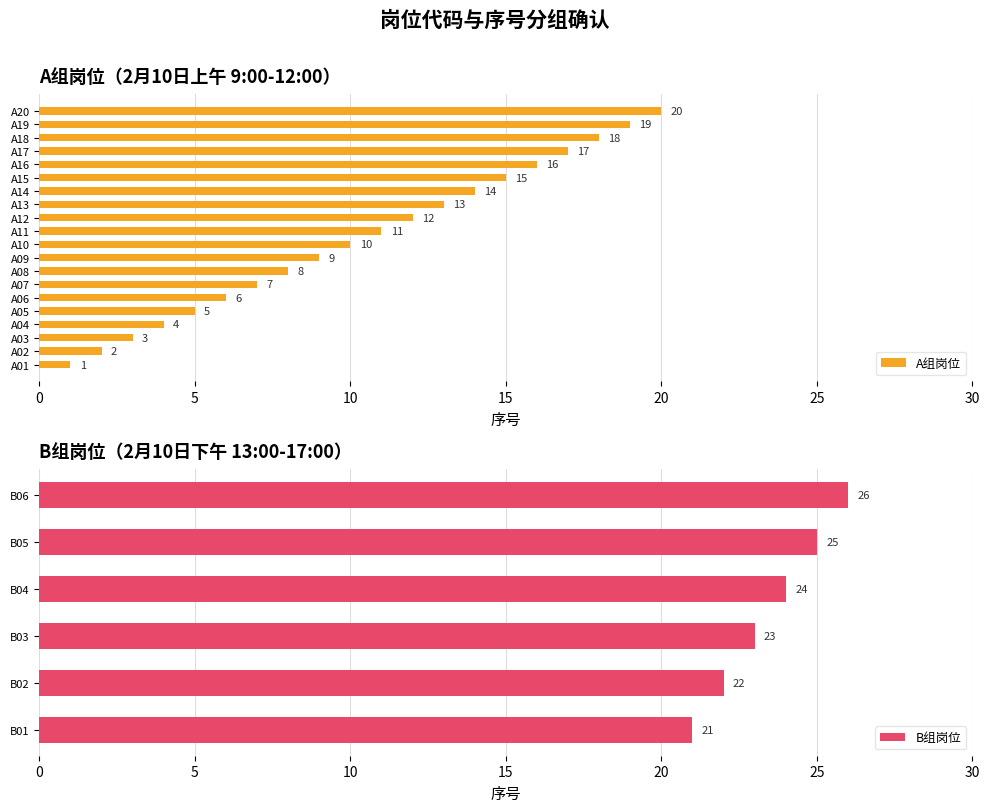

What is the change in value from A19 to A20?

+1